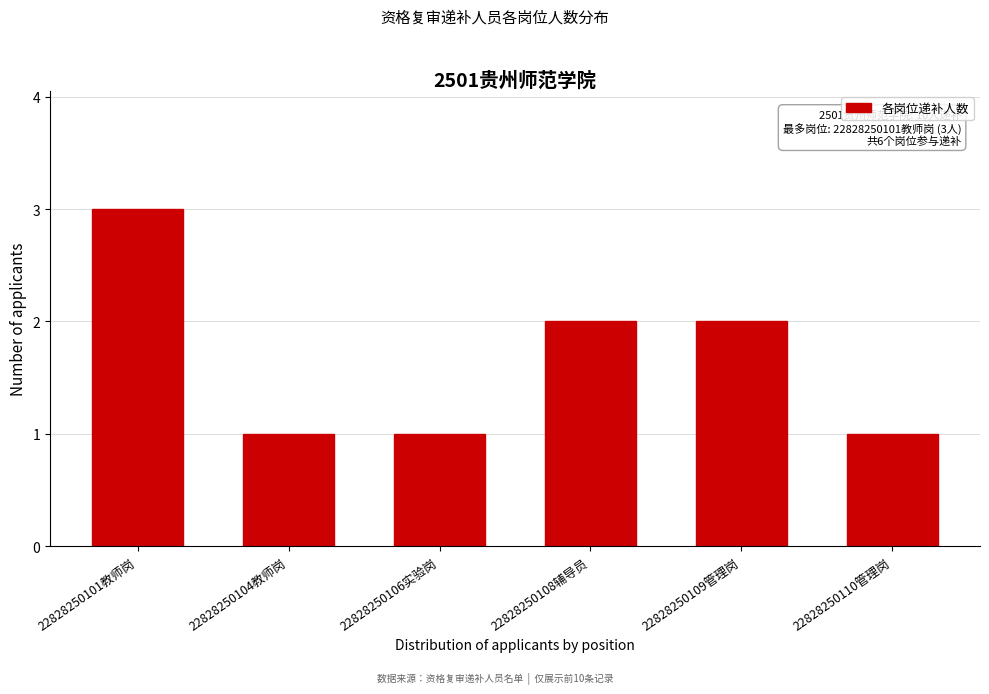

Reading left to right, extract all data points from this chart.

22828250101教师岗=3	22828250104教师岗=1	22828250106实验岗=1	22828250108辅导员=2	22828250109管理岗=2	22828250110管理岗=1